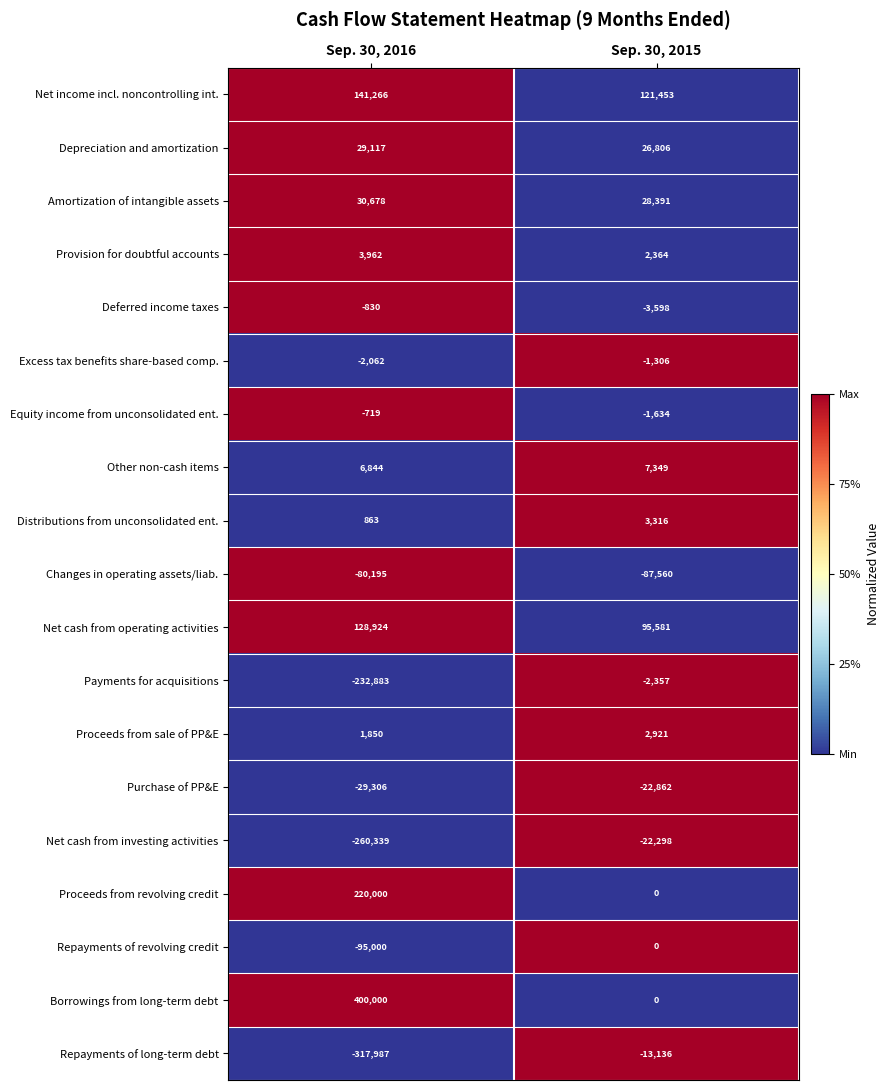

Which category has the lowest value across all series?

Sep. 30, 2016